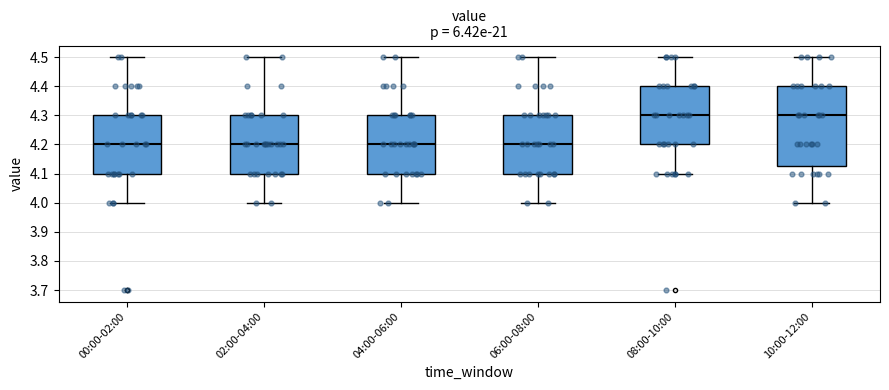

Reading left to right, transcribe this box plot: for each box, give where its median line is, the range the box spans, and where its two whiskers end, as read against the y-axis. The values are not printed on the chart, so give them approximately, as read against the axis.

00:00-02:00: median 4.20, box 4.10 to 4.30, whiskers 4.00 to 4.50
02:00-04:00: median 4.20, box 4.10 to 4.30, whiskers 4.00 to 4.50
04:00-06:00: median 4.20, box 4.10 to 4.30, whiskers 4.00 to 4.50
06:00-08:00: median 4.20, box 4.10 to 4.30, whiskers 4.00 to 4.50
08:00-10:00: median 4.30, box 4.20 to 4.40, whiskers 4.10 to 4.50
10:00-12:00: median 4.30, box 4.13 to 4.40, whiskers 4.00 to 4.50